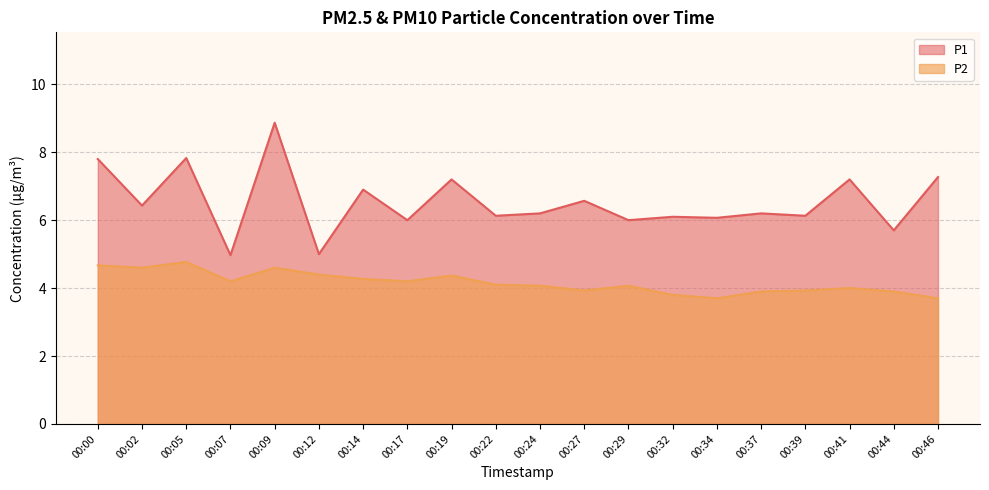

True or false: P1 and P2 cross at least once.

False